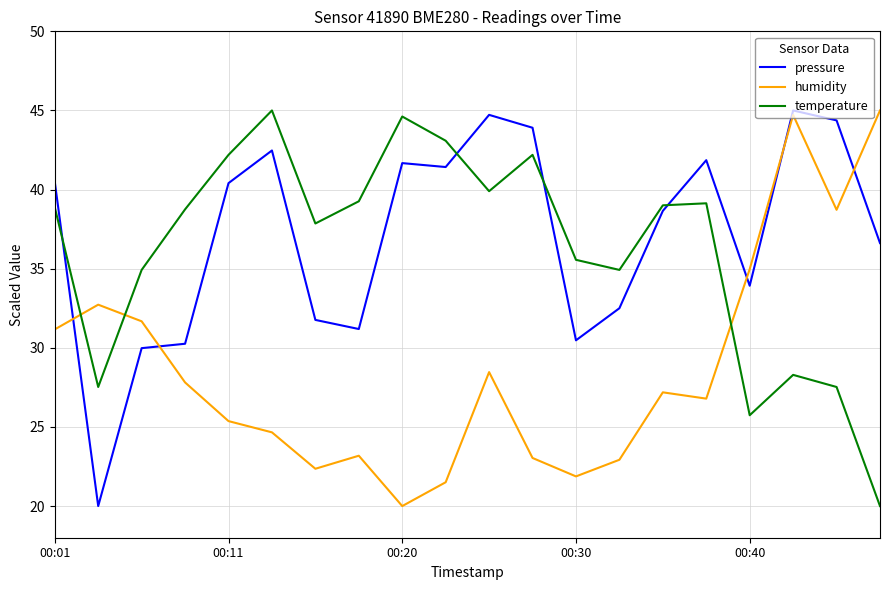

What is the minimum value shown in the chart?

20.0